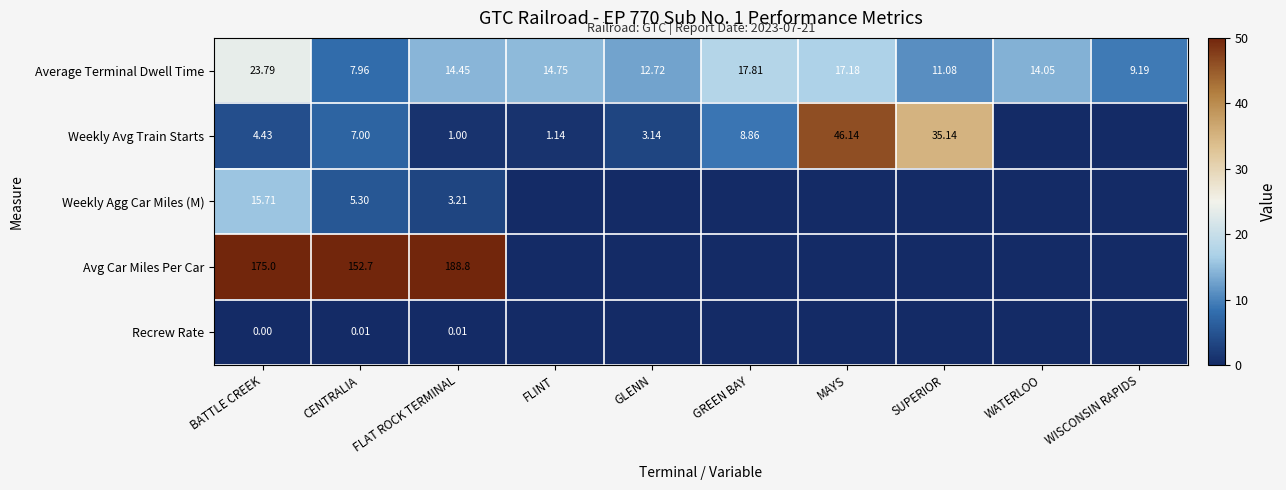

Is the value of Weekly Avg Train Starts at FLINT greater than the value of Average Terminal Dwell Time at WISCONSIN RAPIDS?

No